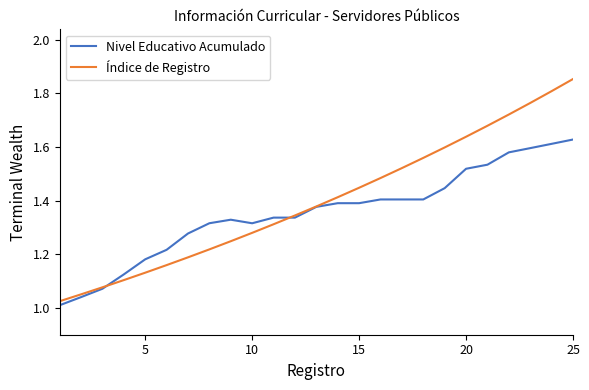

Which series has the widest spread of values?

Índice de Registro